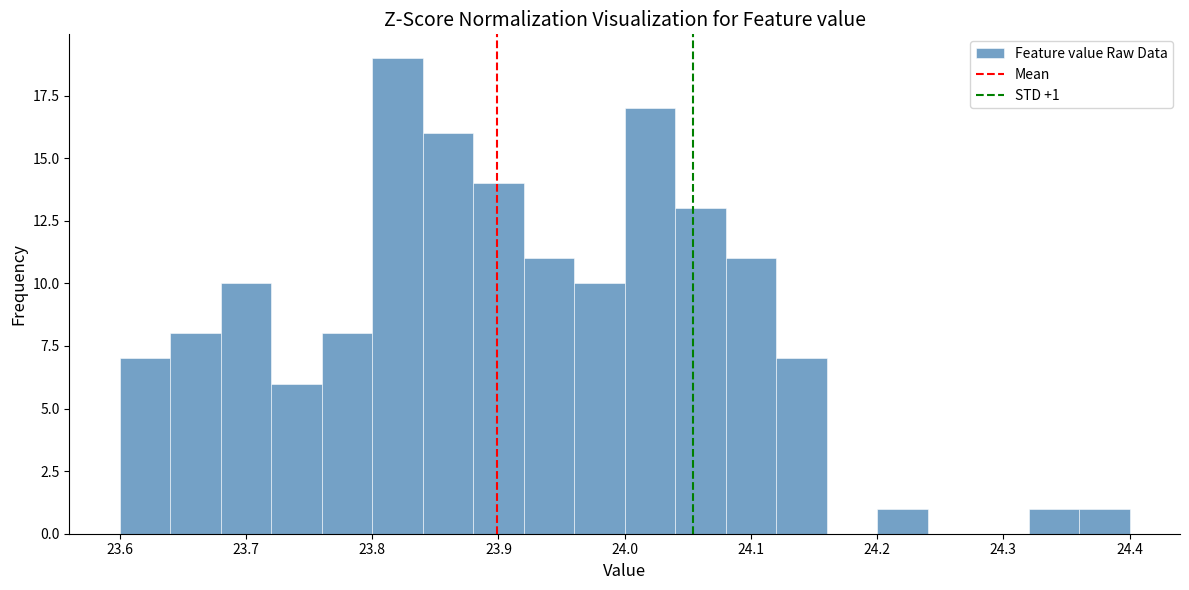

Which range on the x-axis has the tallest bar?

23.80 to 23.84